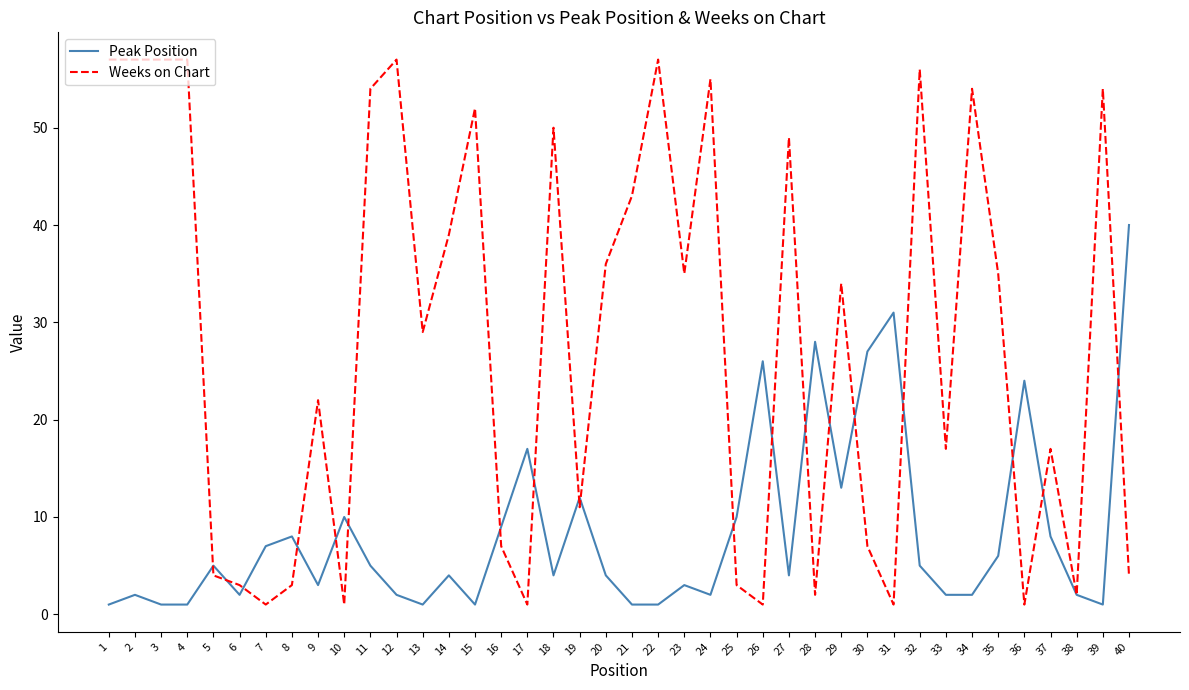

What are all the series names shown in the legend?

Peak Position, Weeks on Chart